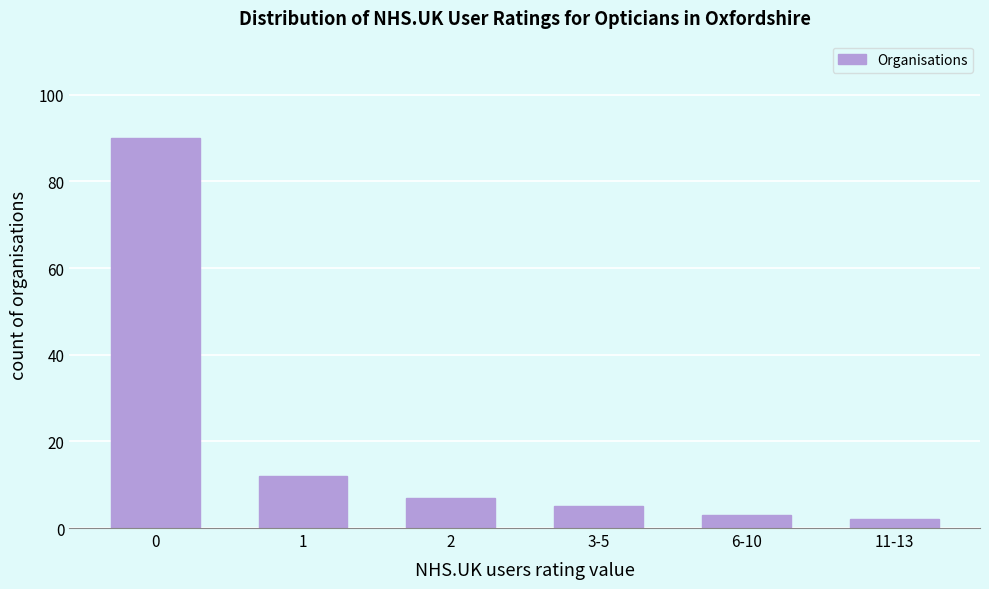

Reading left to right, what are all the values shown in this chart?

90	12	7	5	3	2